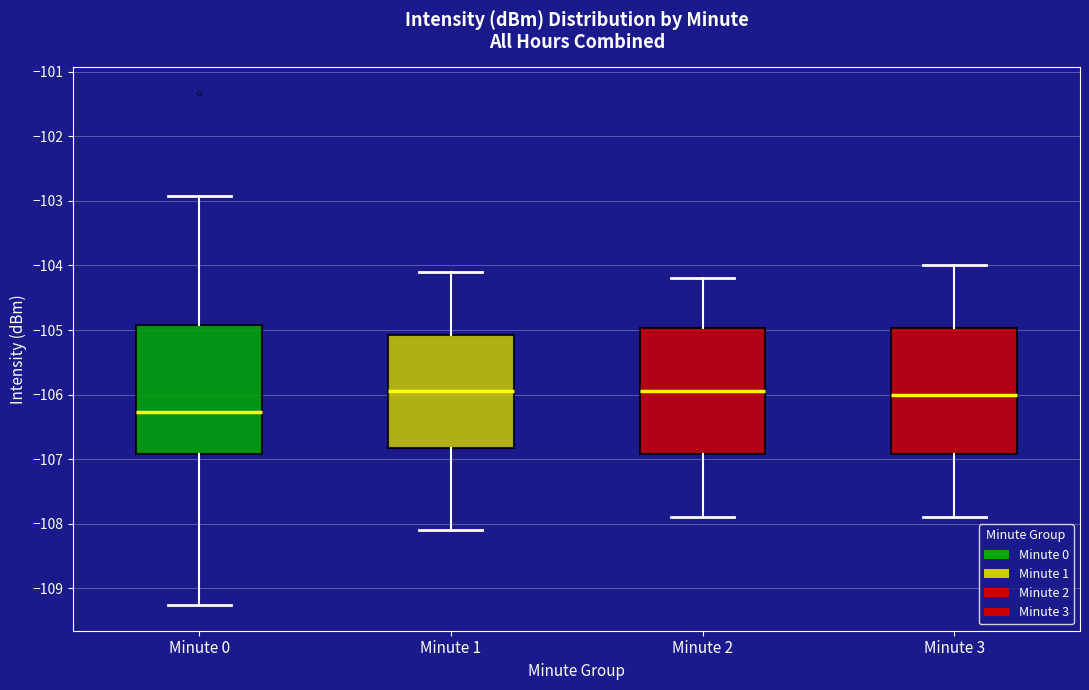

Reading left to right, transcribe this box plot: for each box, give where its median line is, the range the box spans, and where its two whiskers end, as read against the y-axis. The values are not printed on the chart, so give them approximately, as read against the axis.

Minute 0: median -106.3, box -106.9 to -104.9, whiskers -109.3 to -102.9
Minute 1: median -105.9, box -106.8 to -105.1, whiskers -108.1 to -104.1
Minute 2: median -105.9, box -106.9 to -105.0, whiskers -107.9 to -104.2
Minute 3: median -106.0, box -106.9 to -105.0, whiskers -107.9 to -104.0